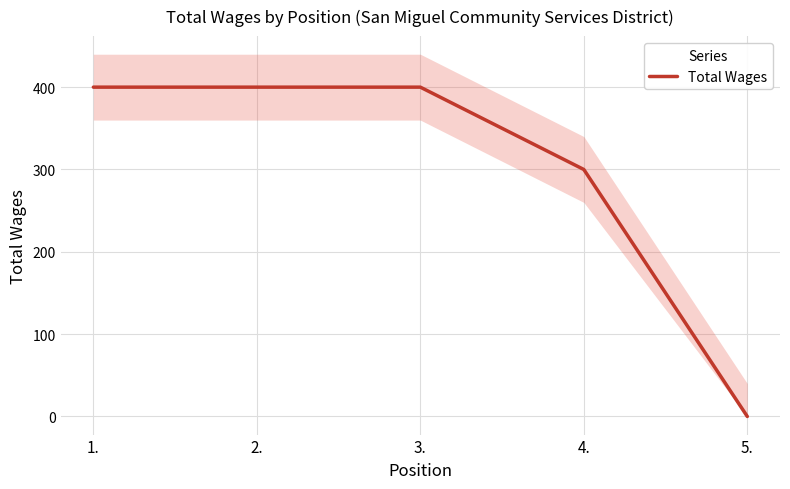

What is the greatest value displayed?

400